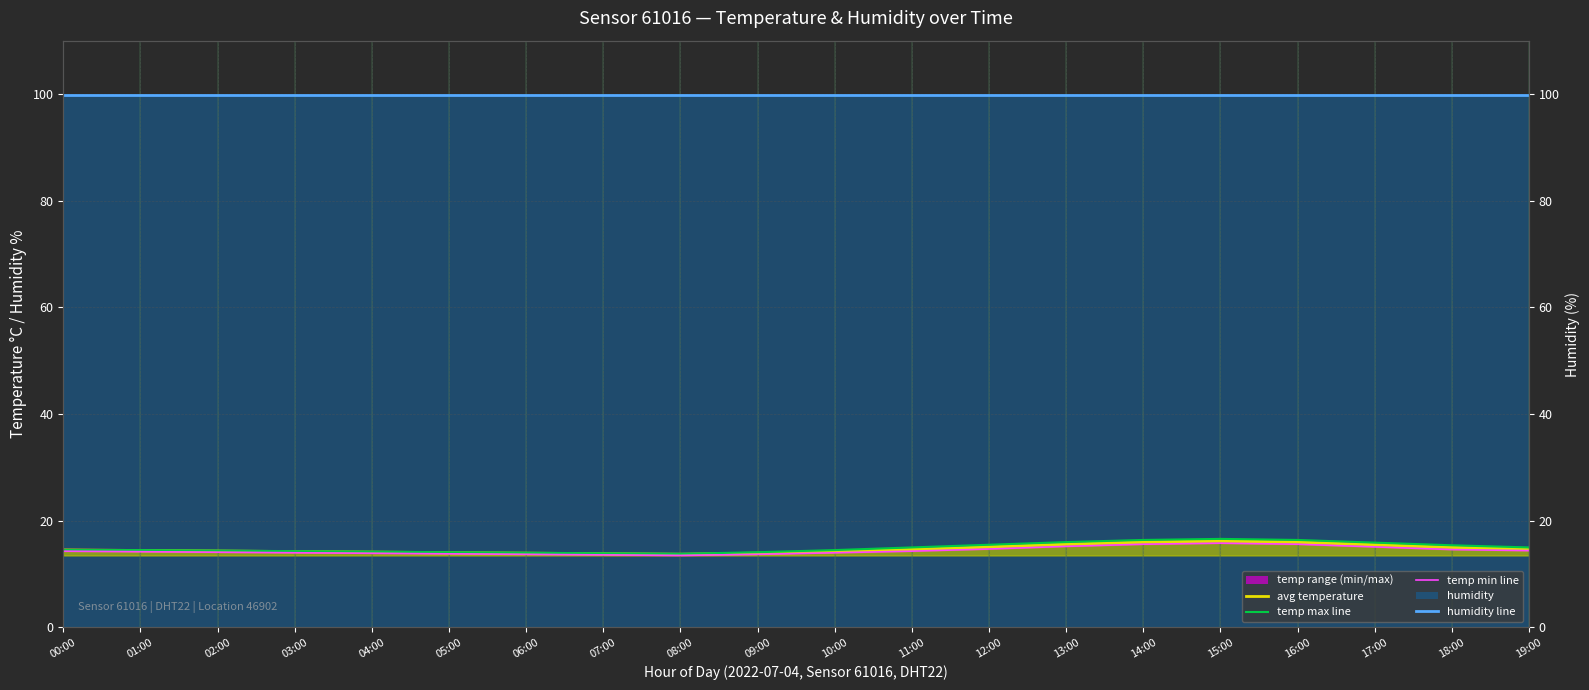

Where does the temp max line series first go above 14?

00:00